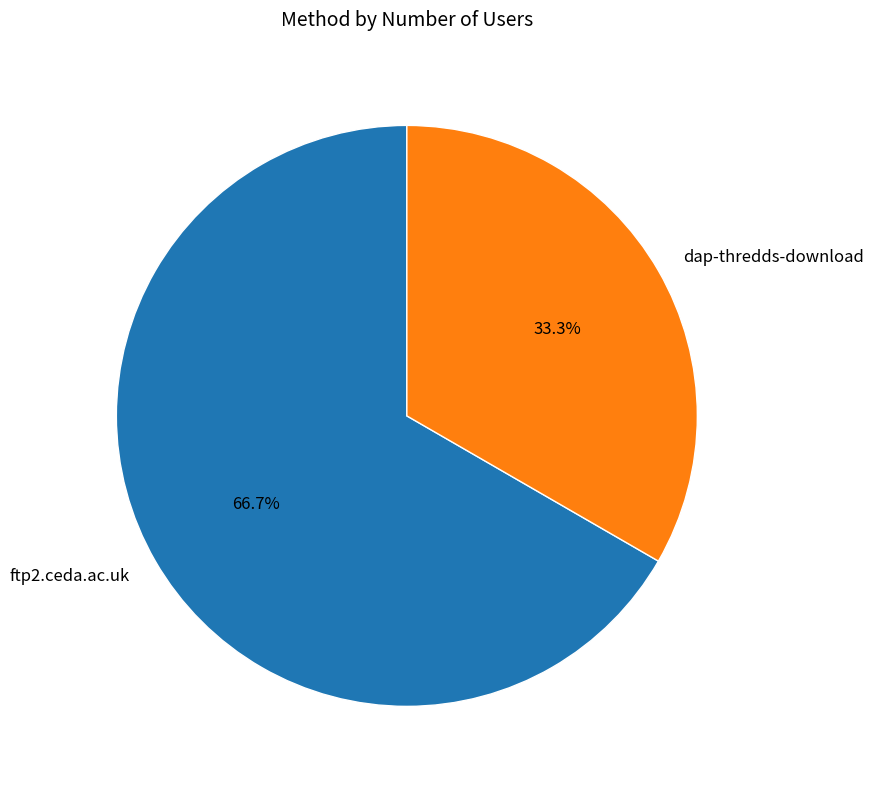

Does any single category account for the majority?

Yes